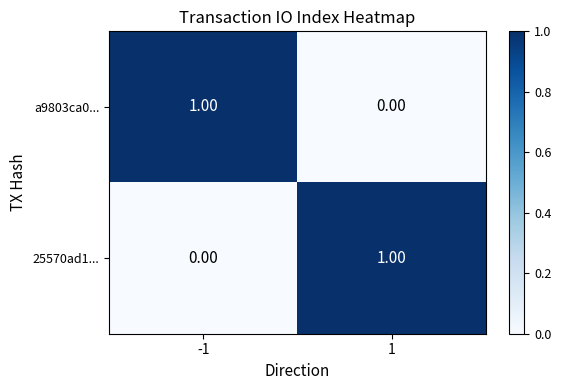

At 1, list the series in order from largest to smallest.

25570ad1..., a9803ca0...